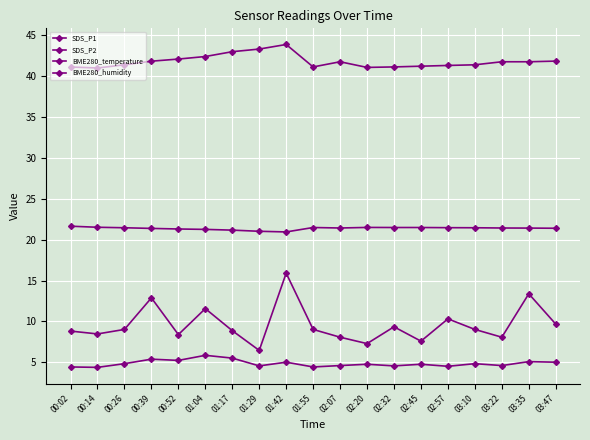

What is the maximum value shown in the chart?

43.8